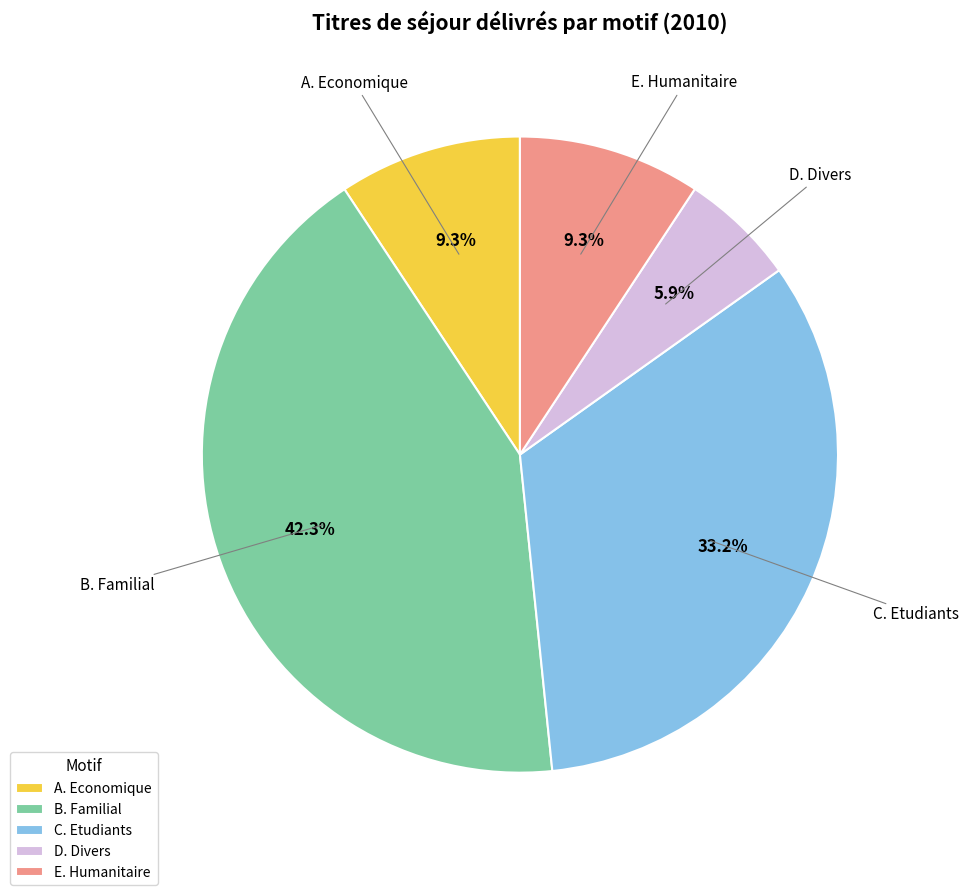

Is there any slice that represents more than half of the pie?

No